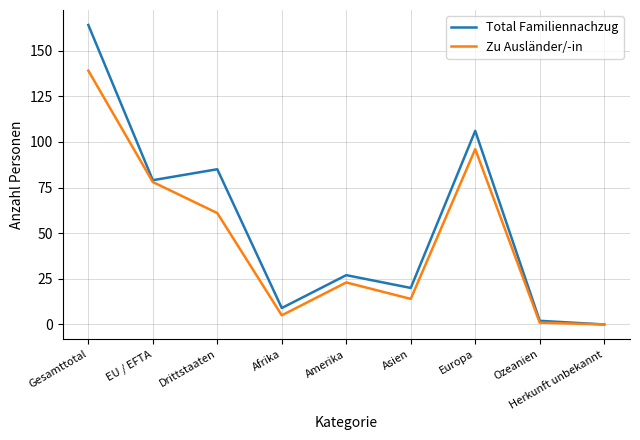

What is the greatest value displayed?

164